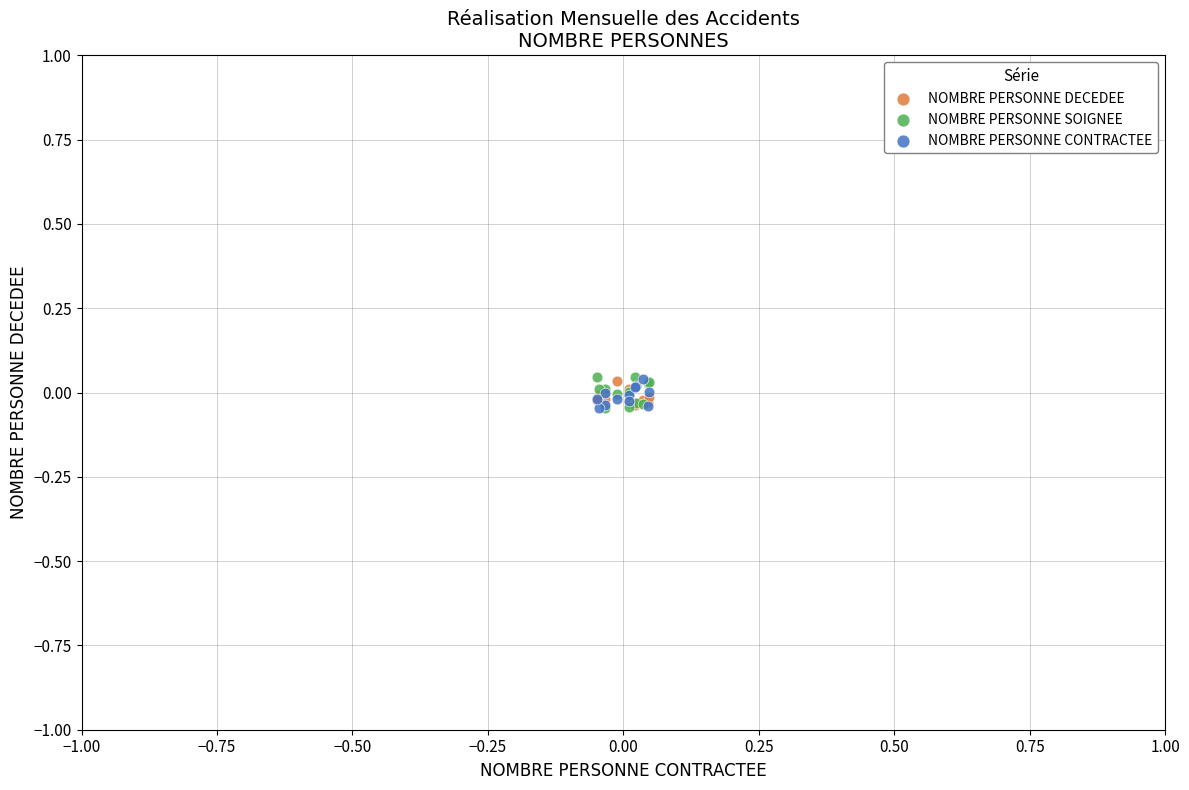

What are all the series names shown in the legend?

NOMBRE PERSONNE DECEDEE, NOMBRE PERSONNE SOIGNEE, NOMBRE PERSONNE CONTRACTEE